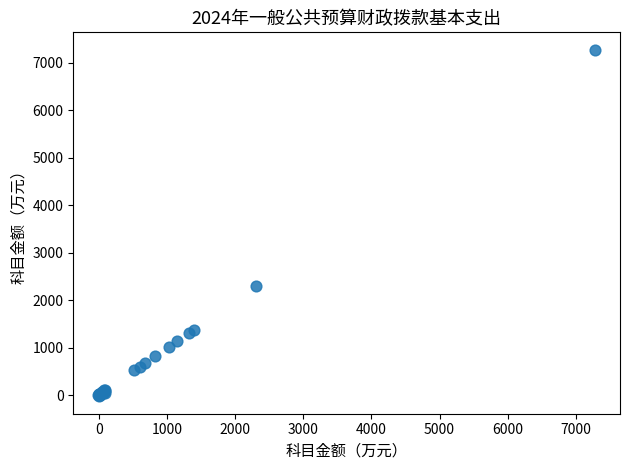

What Y value in the scatter plot is closest to 3626?

2297.5